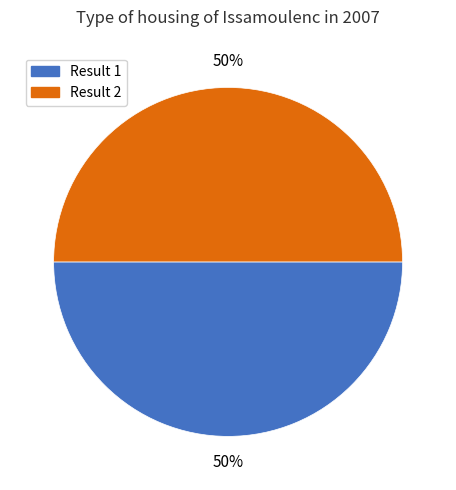

How many segments does this pie chart have?

2